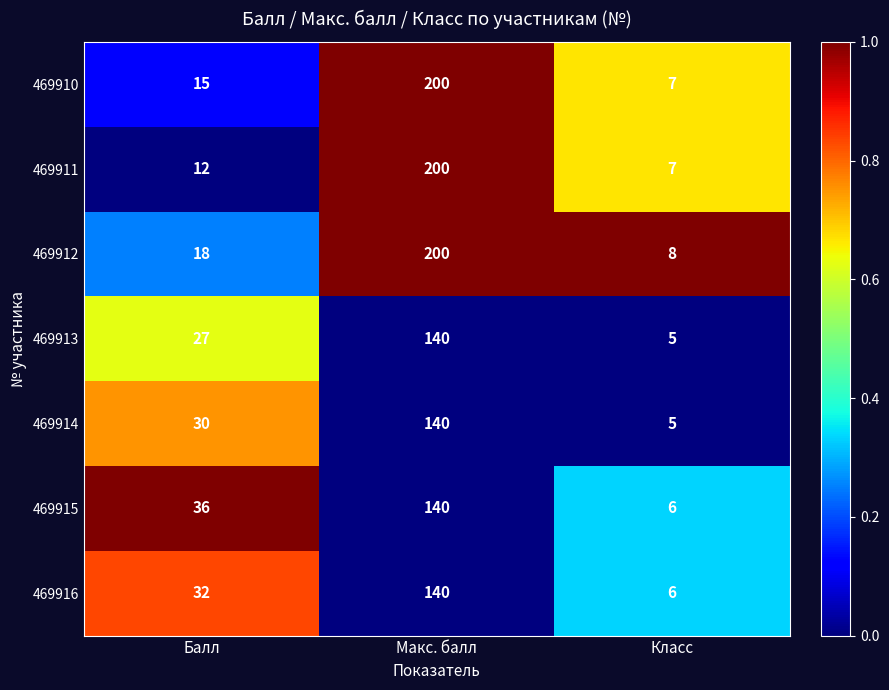

Which series changed the most between Балл and Макс. балл?

469911